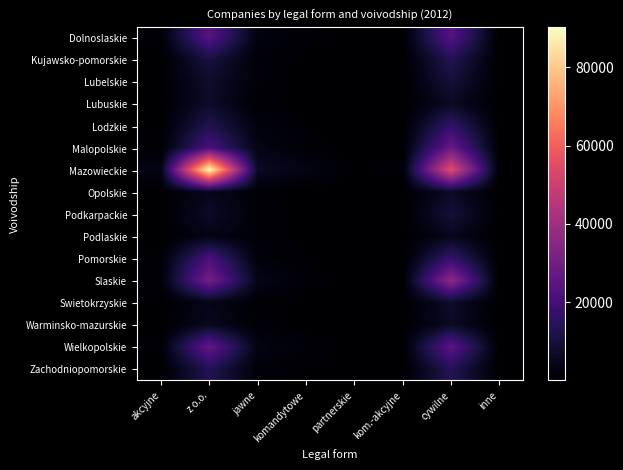

Which label corresponds to the largest value in the chart?

z o.o.